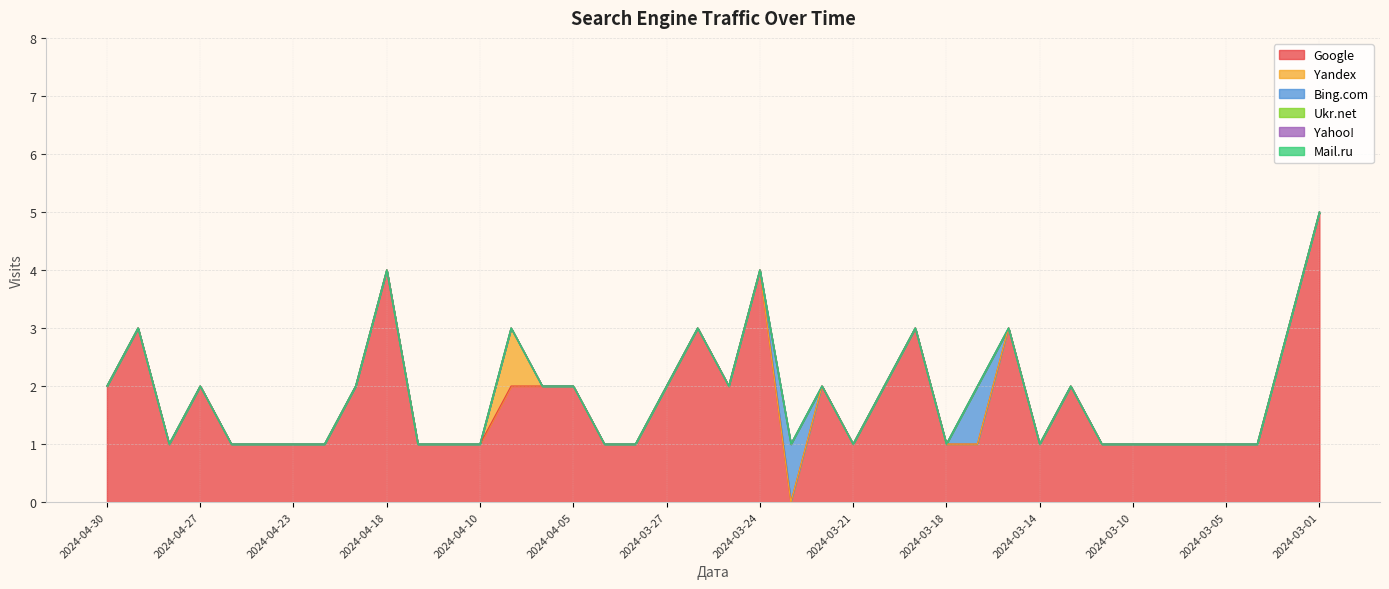

Which label corresponds to the largest value in the chart?

2024-03-01